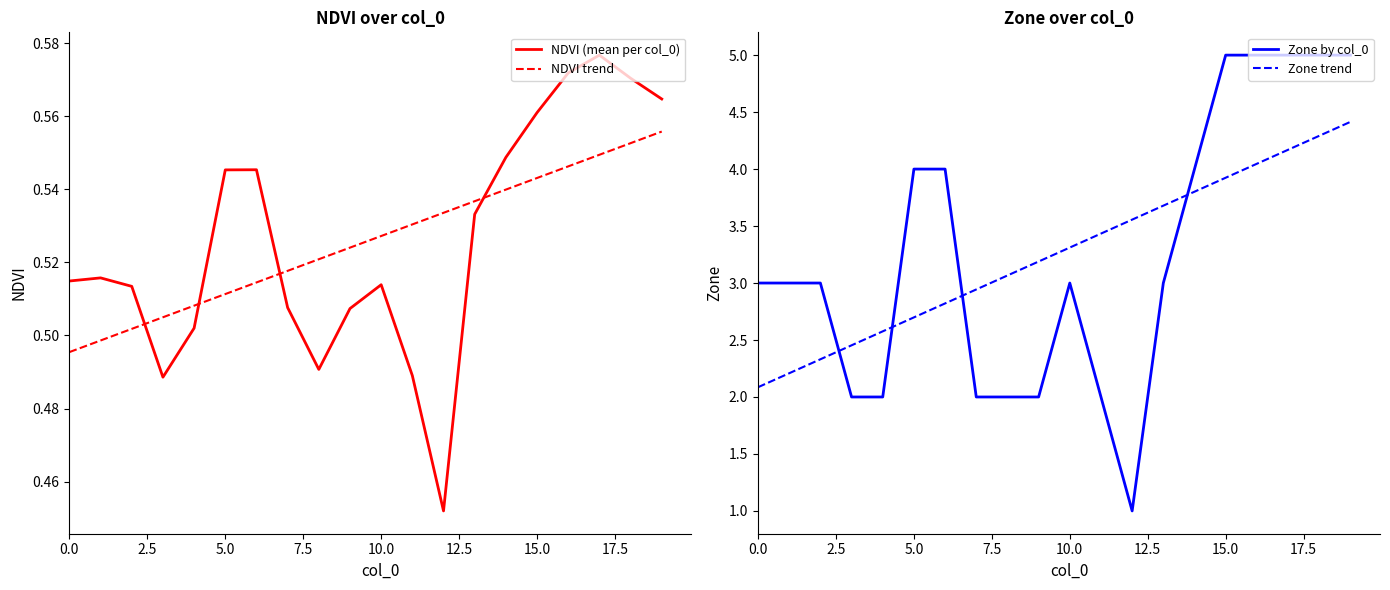

True or false: NDVI trend has more than 0 interior local peaks.

False